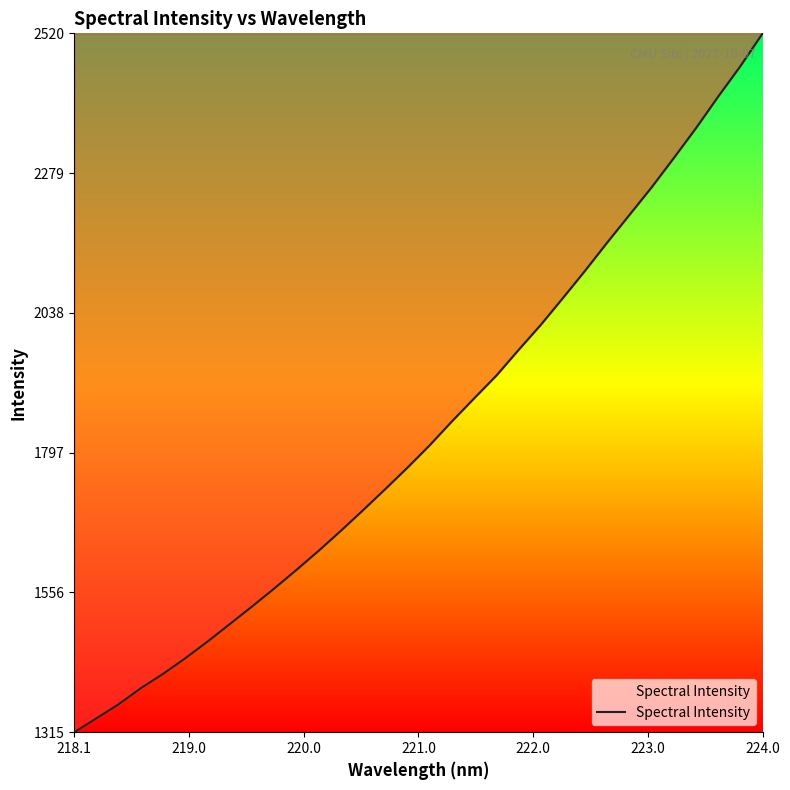

What is the minimum value shown in the chart?

1315.9